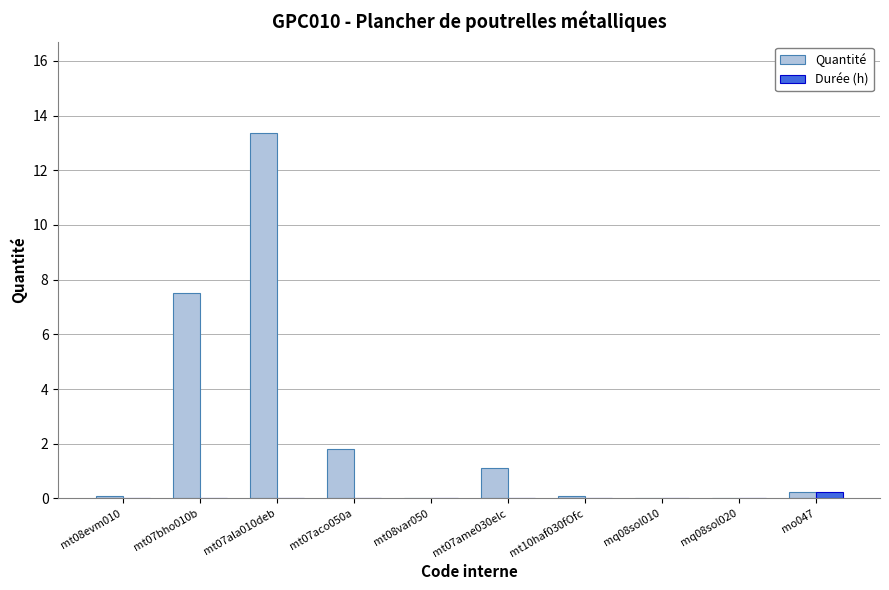

Are the bars horizontal?

No